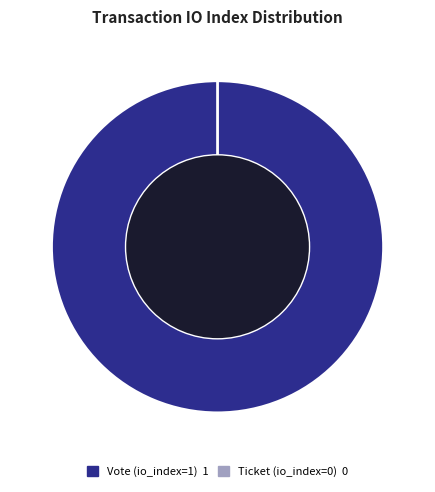

Rank the categories by value from lowest to highest.

Ticket (io_index=0), Vote (io_index=1)